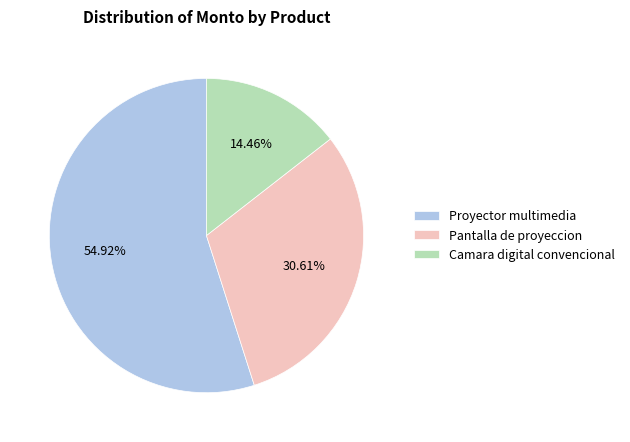

Is there a majority slice in this chart?

Yes